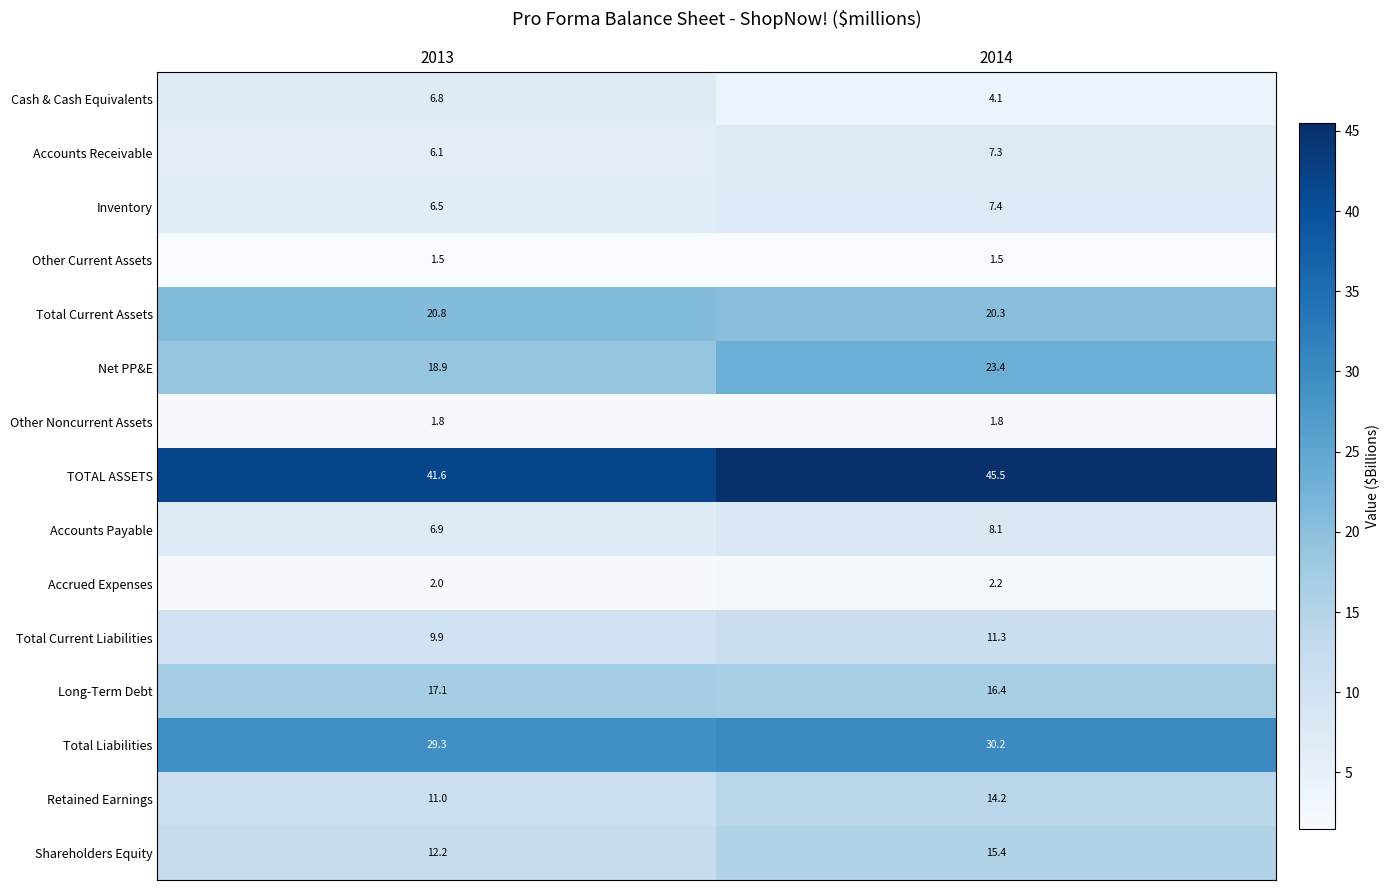

Count the number of categories in the chart.

2